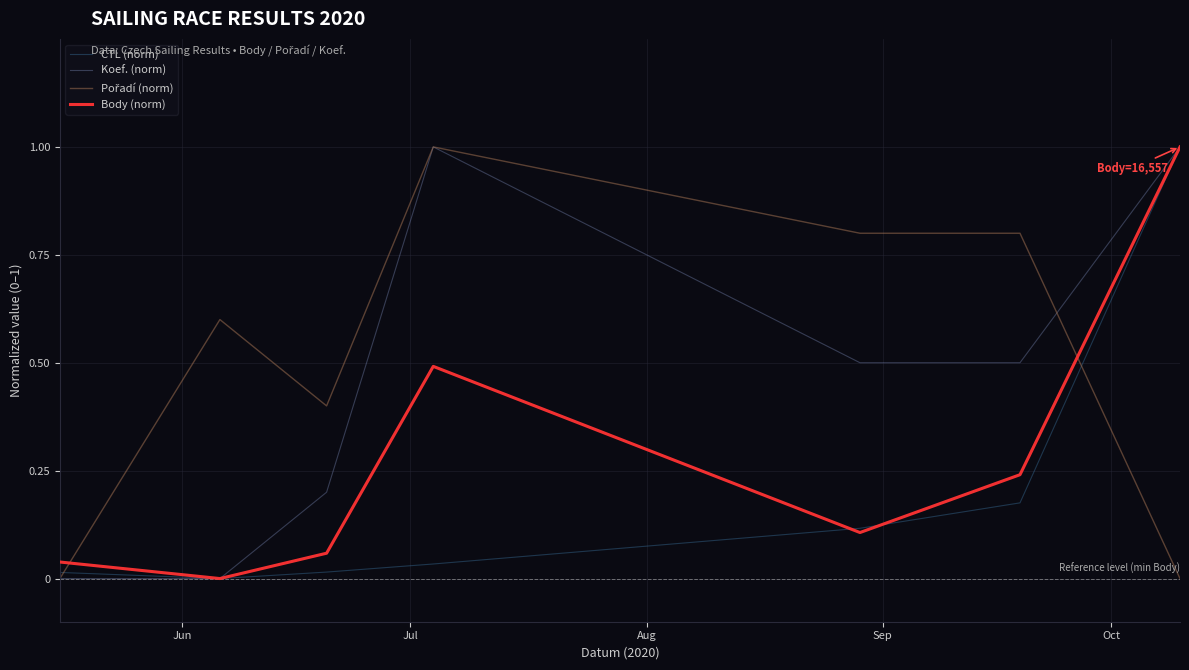

What is the highest value of the Body (norm) series?

1.0